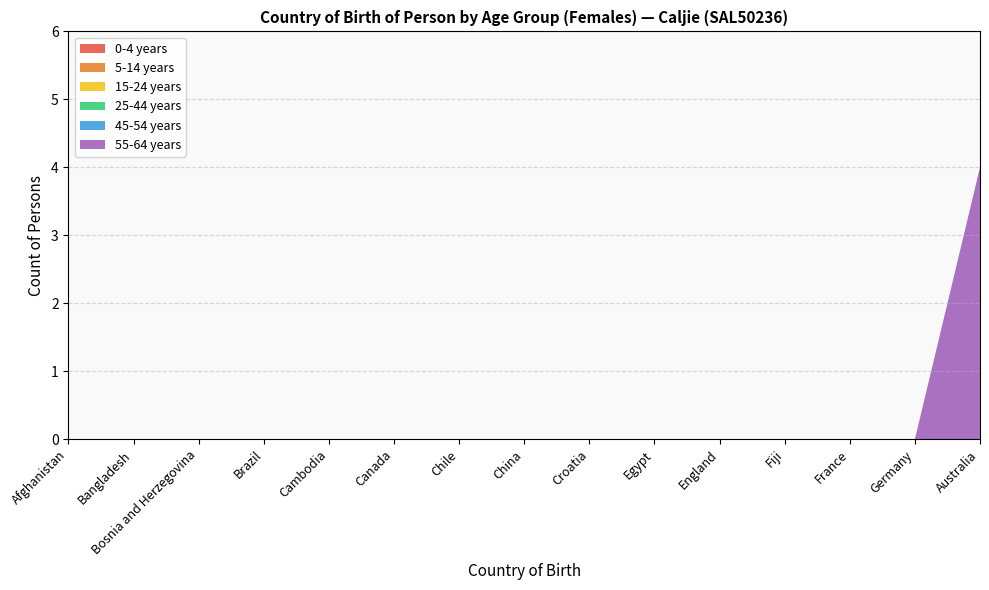

Reading left to right, what are all the values shown in this chart?

0-4 years: 0	0	0	0	0	0	0	0	0	0	0	0	0	0	0
5-14 years: 0	0	0	0	0	0	0	0	0	0	0	0	0	0	0
15-24 years: 0	0	0	0	0	0	0	0	0	0	0	0	0	0	0
25-44 years: 0	0	0	0	0	0	0	0	0	0	0	0	0	0	0
45-54 years: 0	0	0	0	0	0	0	0	0	0	0	0	0	0	0
55-64 years: 0	0	0	0	0	0	0	0	0	0	0	0	0	0	4